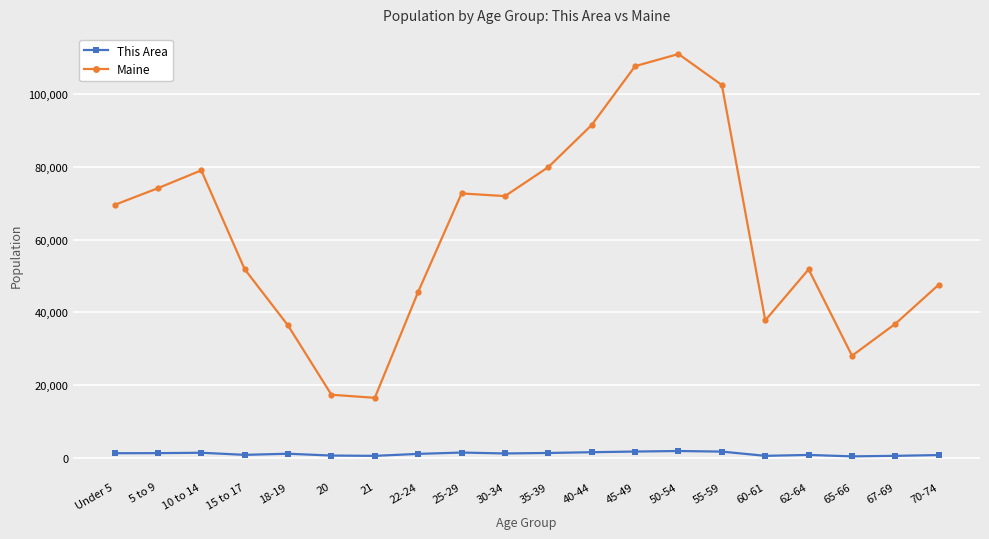

True or false: Maine has more than 0 points higher than both neighbors.

True